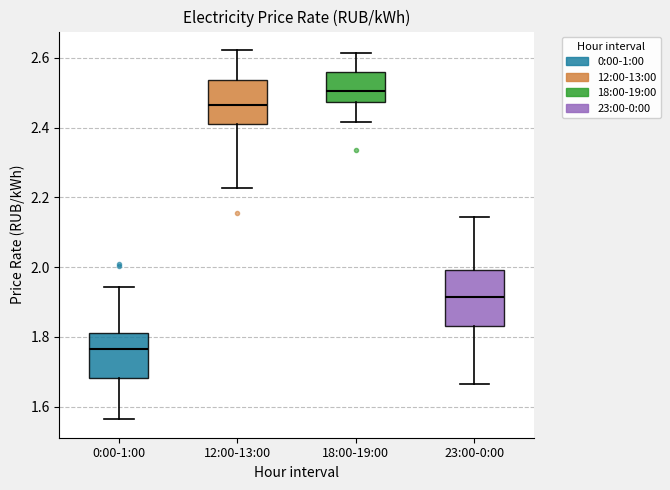

Reading left to right, read every box against the y-axis: the position of its median line, the range the box covers, and the ends of its whiskers. The values are not printed on the chart, so give them approximately, as read against the axis.

0:00-1:00: median 1.76, box 1.68 to 1.80, whiskers 1.56 to 1.94
12:00-13:00: median 2.46, box 2.42 to 2.54, whiskers 2.22 to 2.62
18:00-19:00: median 2.50, box 2.48 to 2.56, whiskers 2.42 to 2.62
23:00-0:00: median 1.92, box 1.84 to 2.00, whiskers 1.66 to 2.14